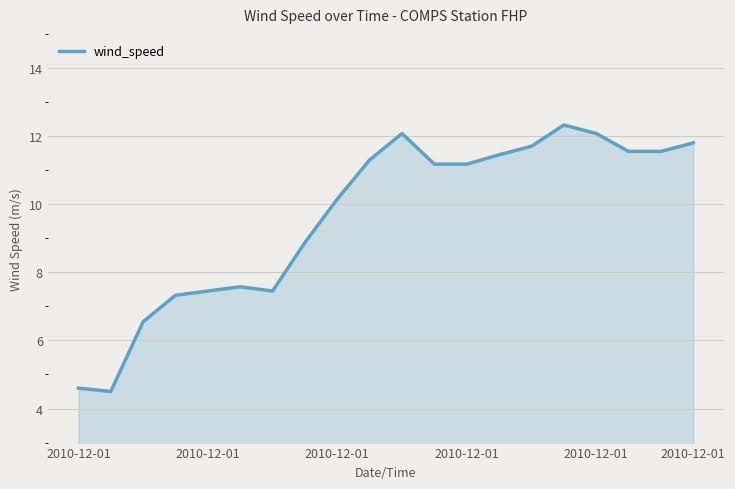

What is the difference between the maximum and minimum values?

7.8